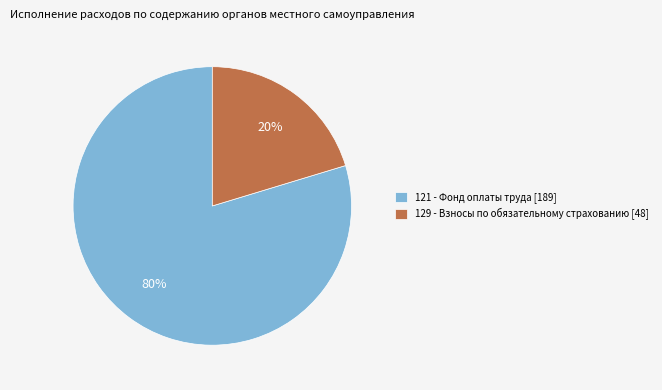

Which has a higher value, 129 - Взносы по обязательному страхованию [48] or 121 - Фонд оплаты труда [189]?

121 - Фонд оплаты труда [189]